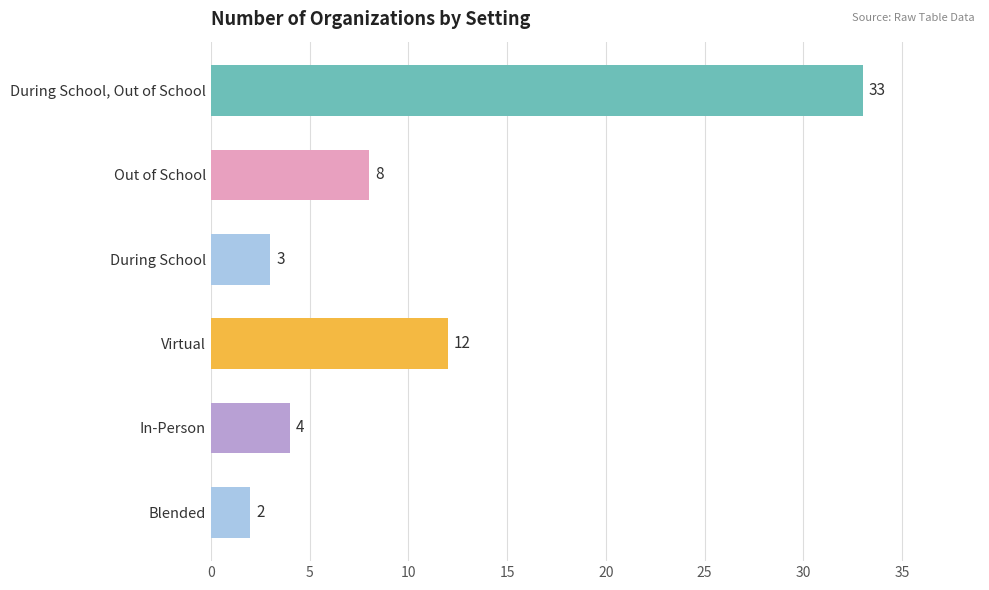

Which has a higher value, Out of School or During School?

Out of School